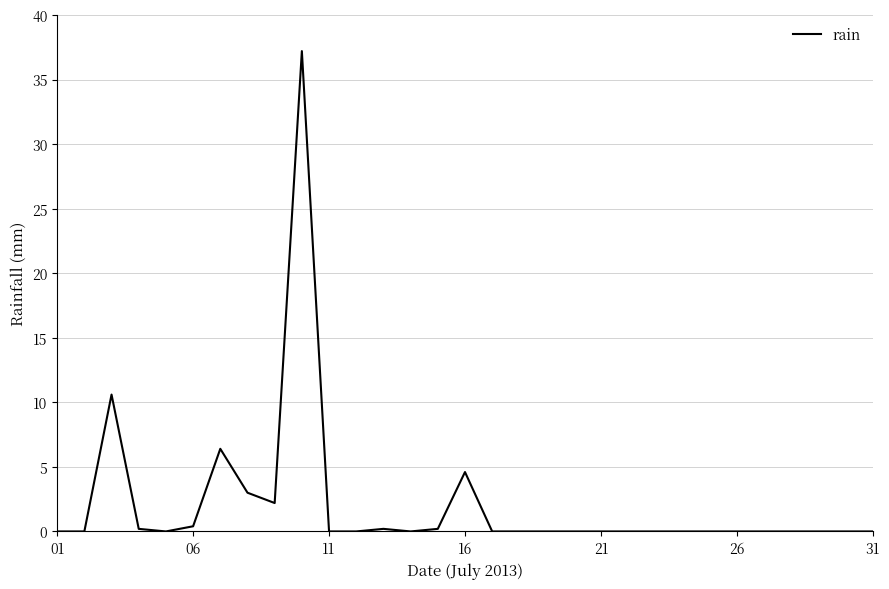

What is the difference between the maximum and minimum values?

37.2